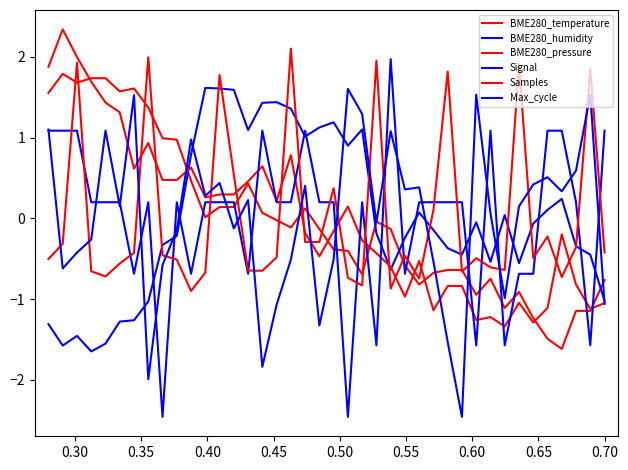

What is the value of the Samples point at the 17th from the left?

-0.5